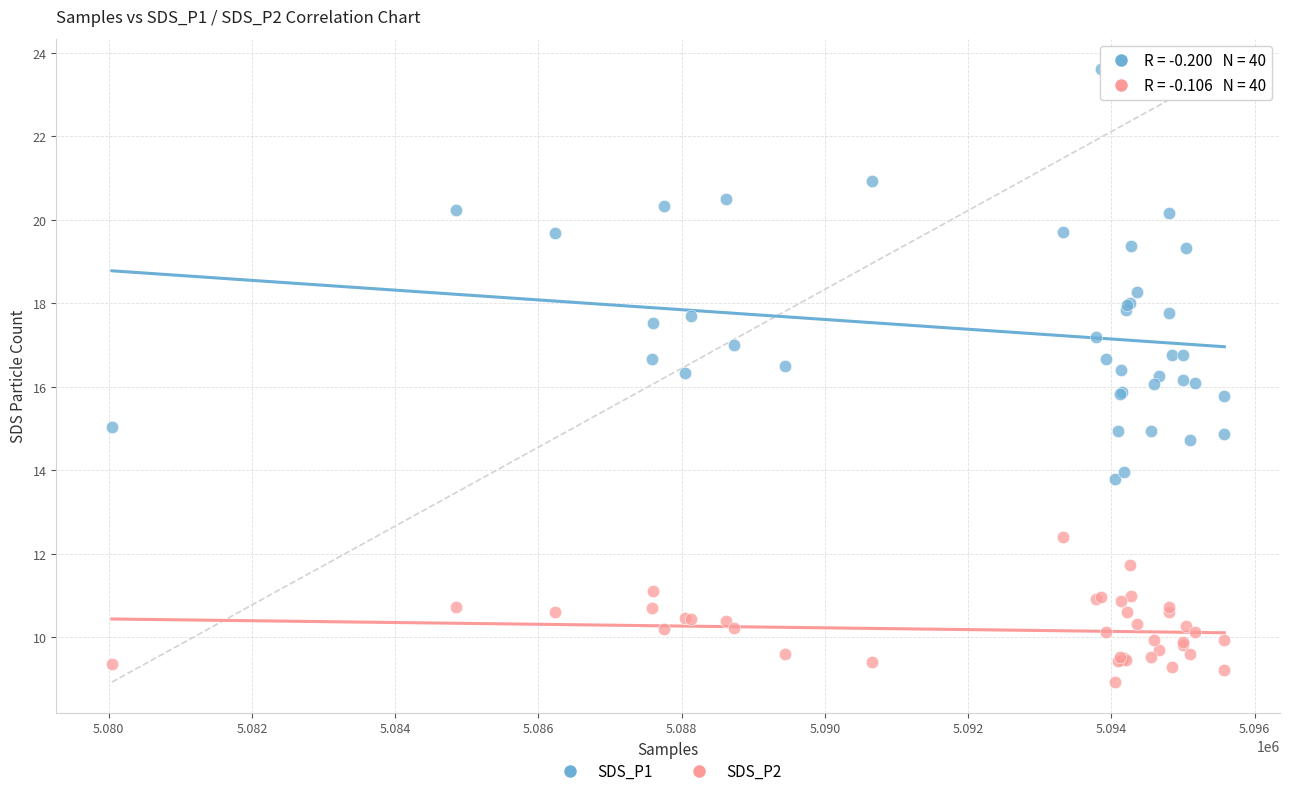

Which series reaches the maximum Y coordinate?

SDS_P1